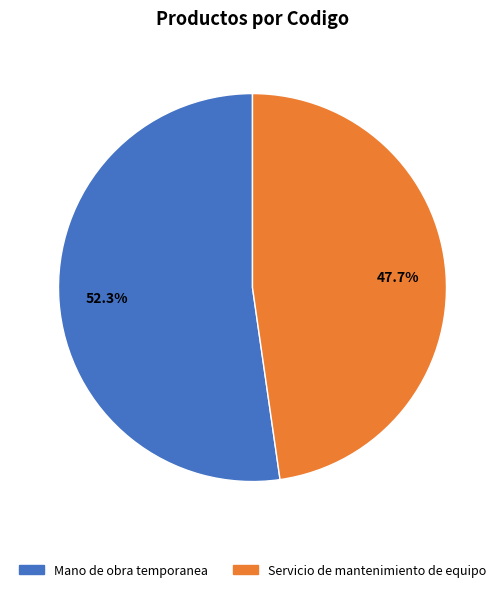

Does Servicio de mantenimiento de equipo account for over 50% of the chart?

No